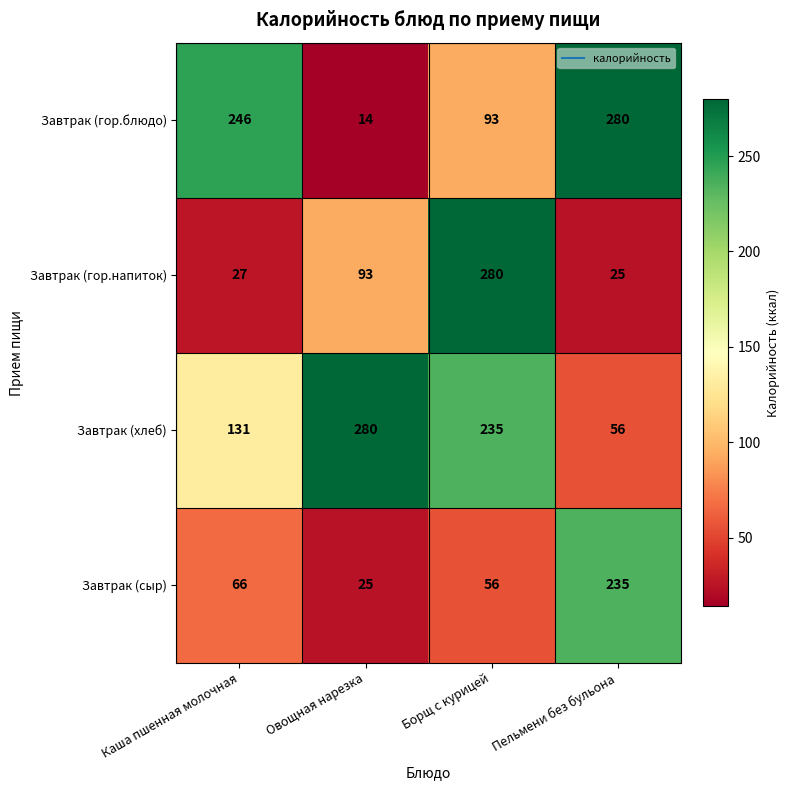

The value of Завтрак (гор.напиток) at Пельмени без бульона is 25. True or false?

True